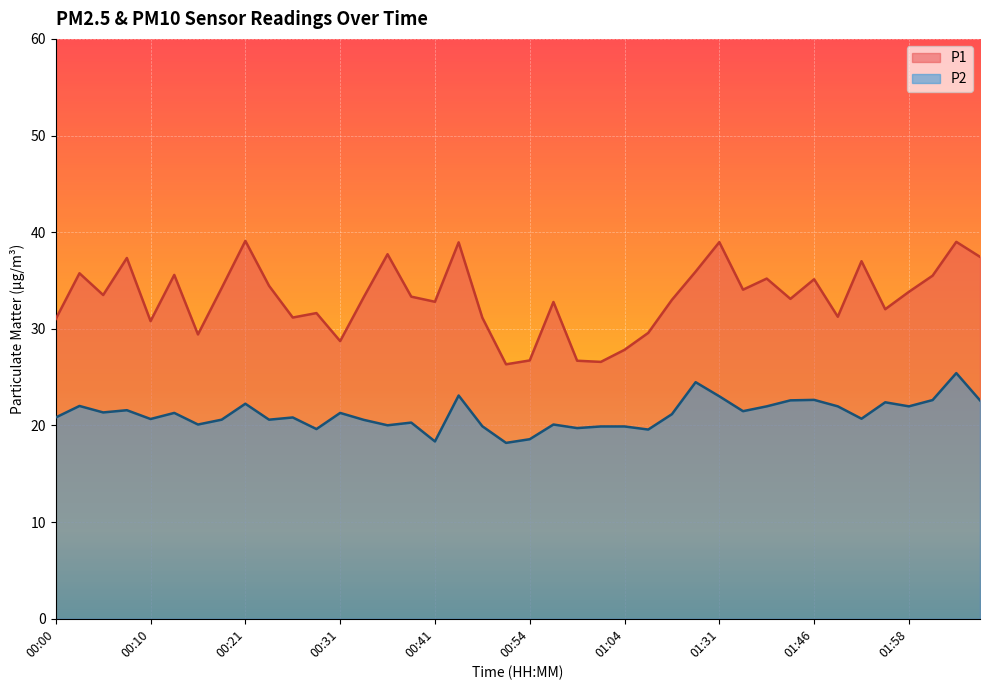

At which category does P1 reach its first local peak?

00:02